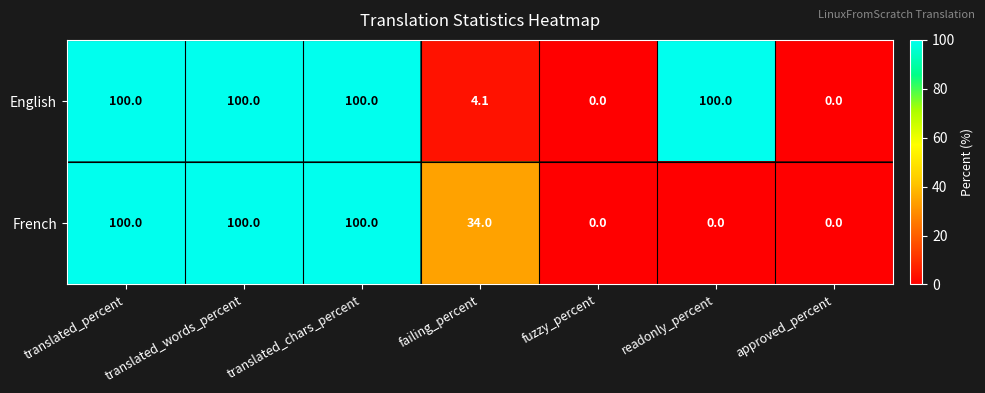

Count the number of categories in the chart.

7